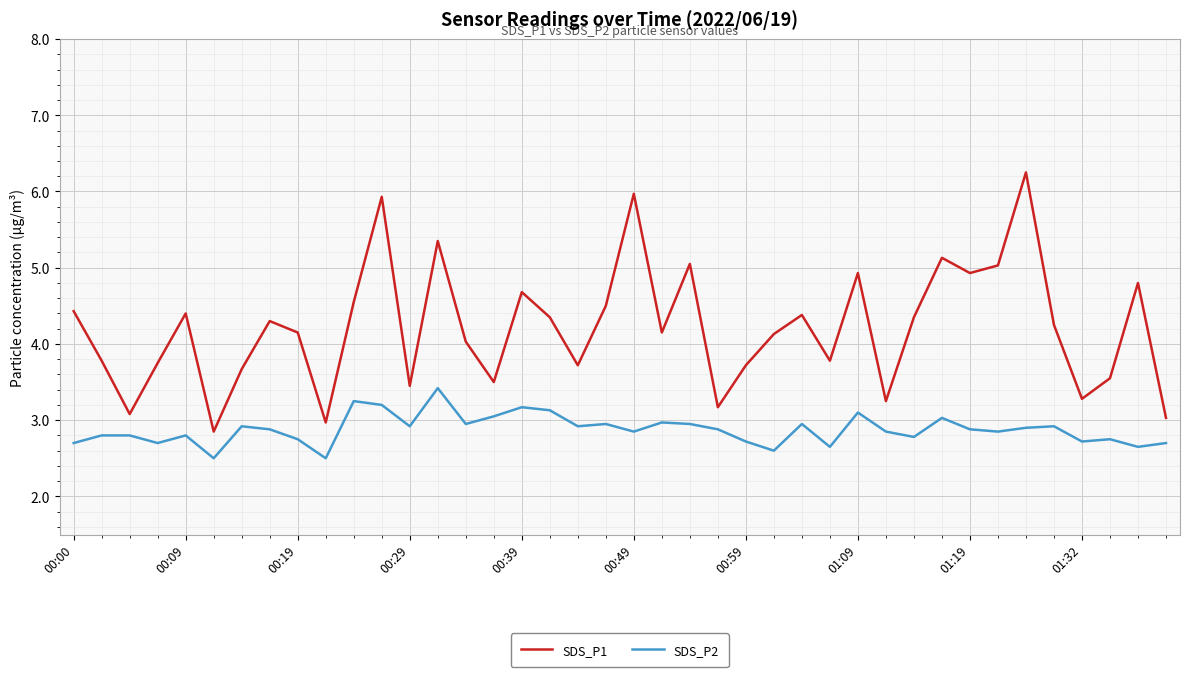

What are all the series names shown in the legend?

SDS_P1, SDS_P2